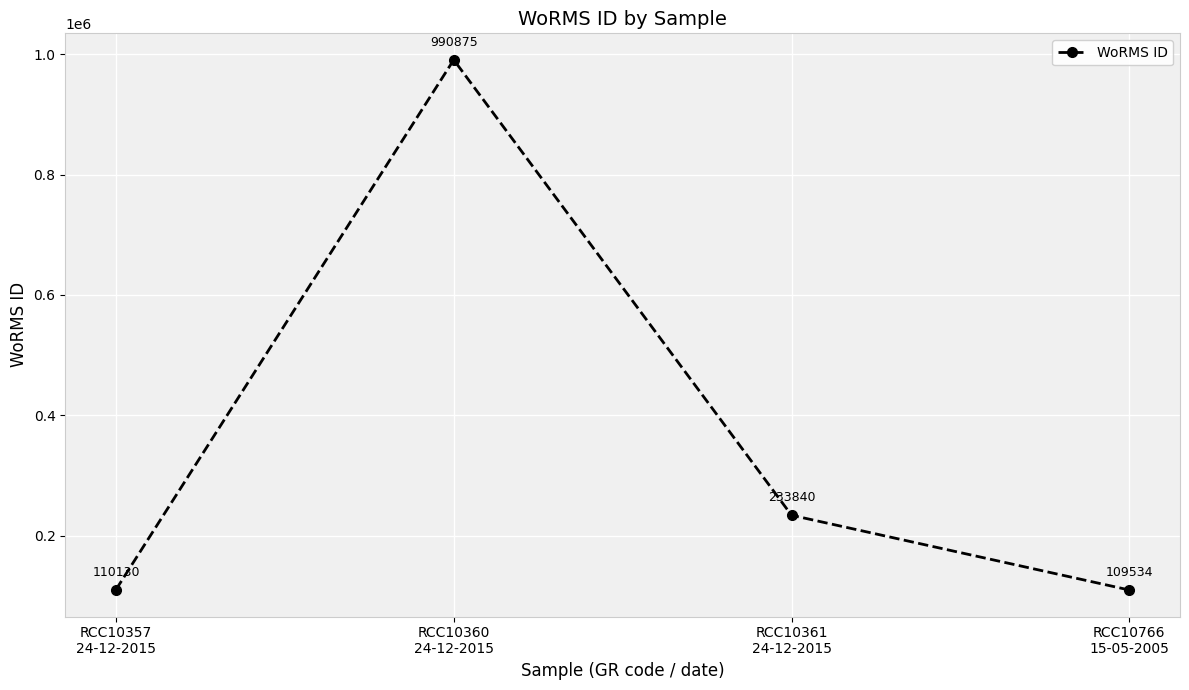

At which label is the value closest to 550204?

RCC10361
24-12-2015